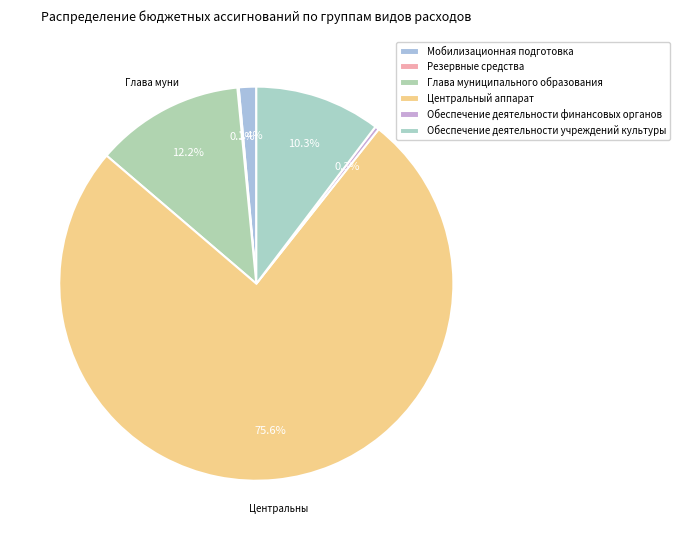

Which slice is the largest?

Центральный аппарат